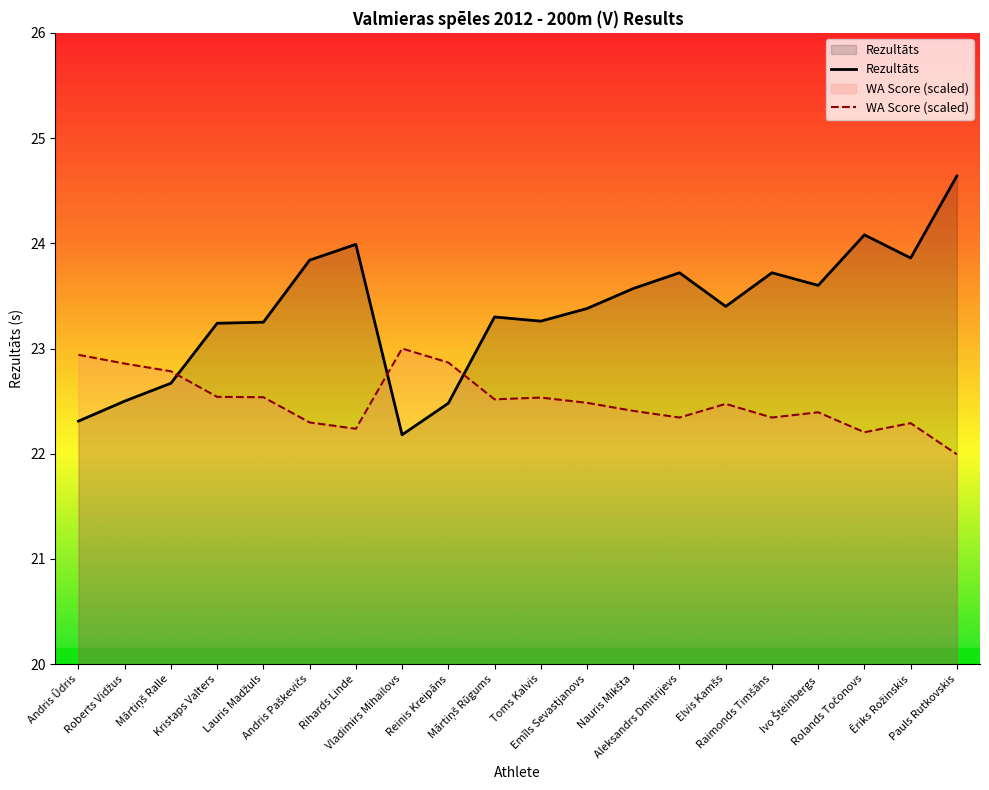

What is the value of the WA Score (scaled) point at the 4th from the left?

22.5